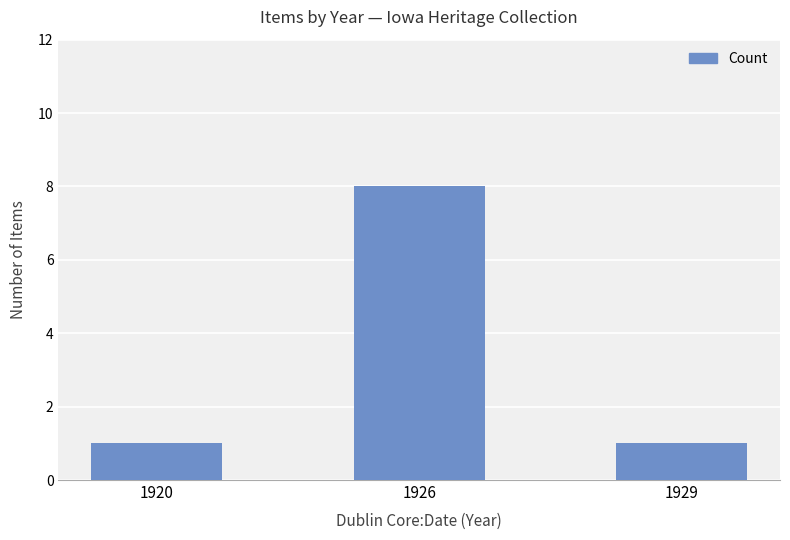

Reading left to right, list all the values displayed in this chart.

1	8	1